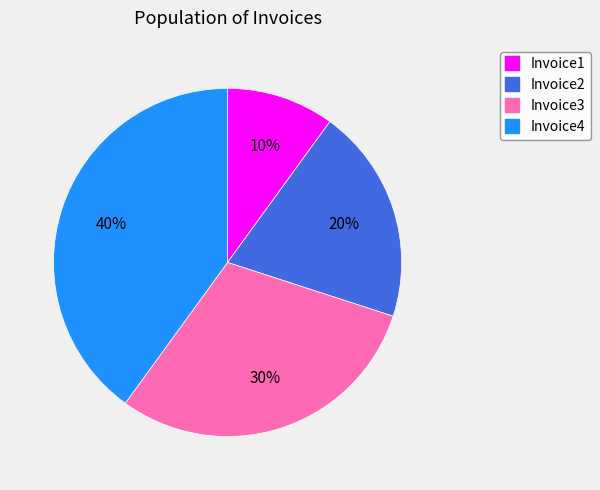

True or false: Invoice4 accounts for 30% of the total.

False